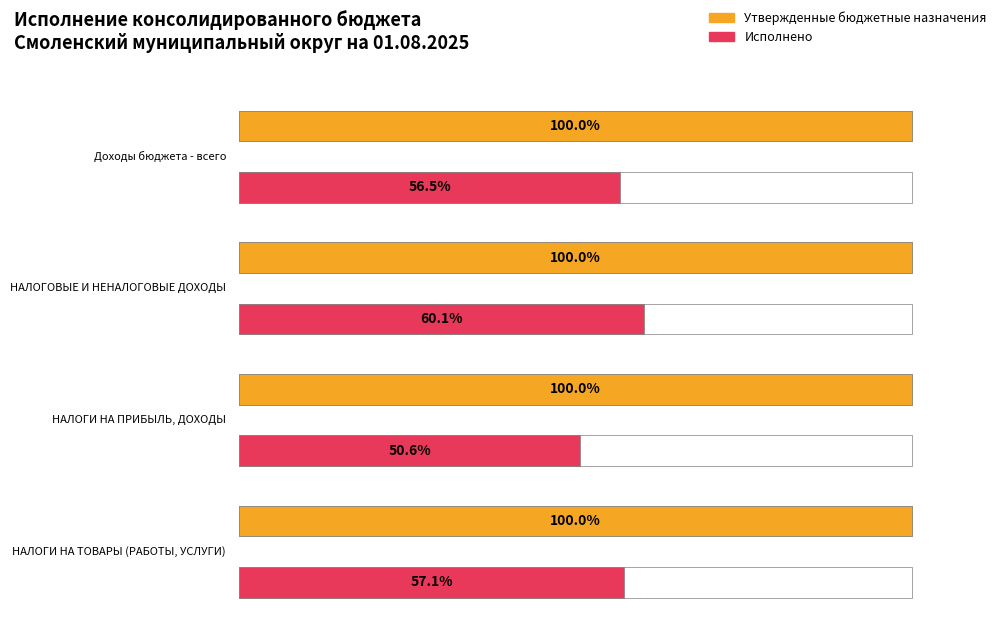

What is the label of the 3rd bar from the left?

НАЛОГИ НА ПРИБЫЛЬ, ДОХОДЫ